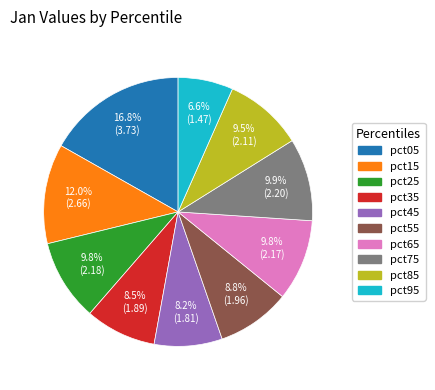

How many segments does this pie chart have?

10